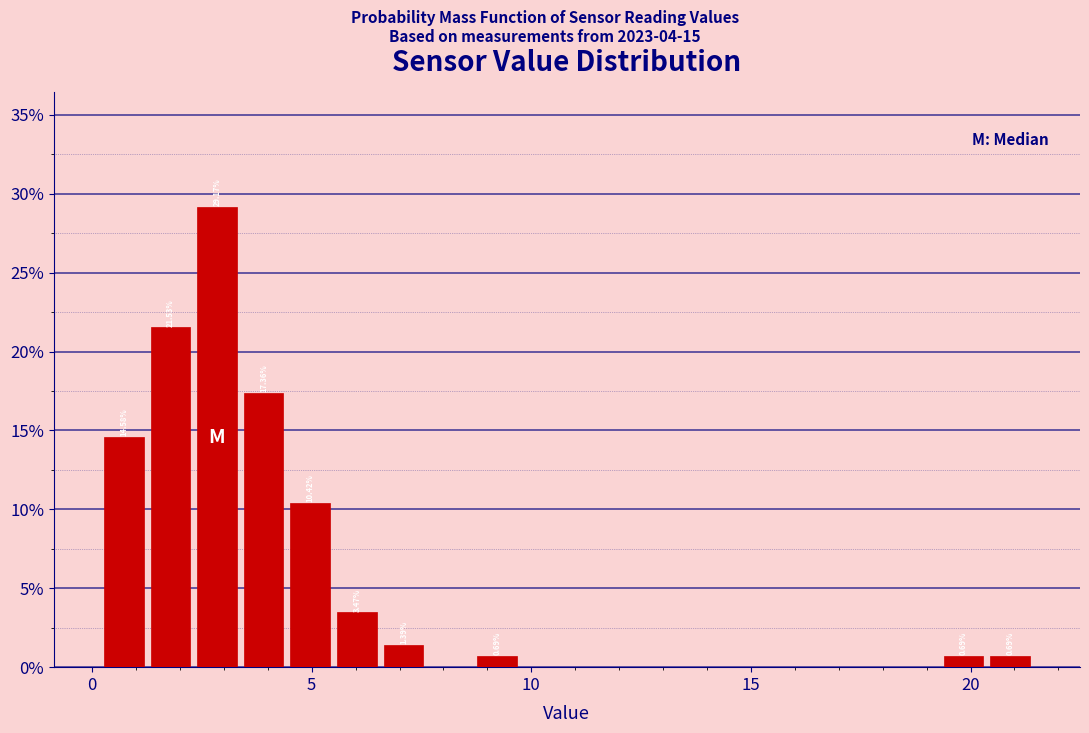

Read against the x-axis, roughly where is the centre of the tallest bar?

3.0